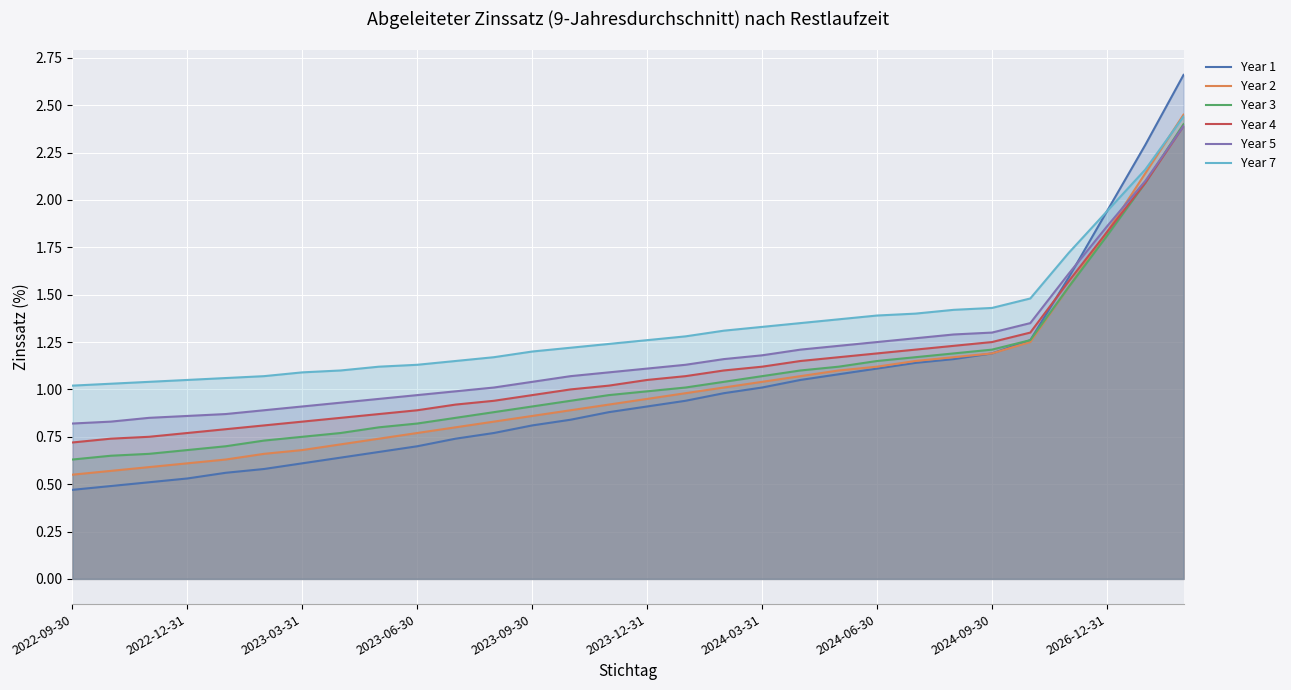

Which series changed the most between 2024-06-30 and 2026-12-31?

Year 1